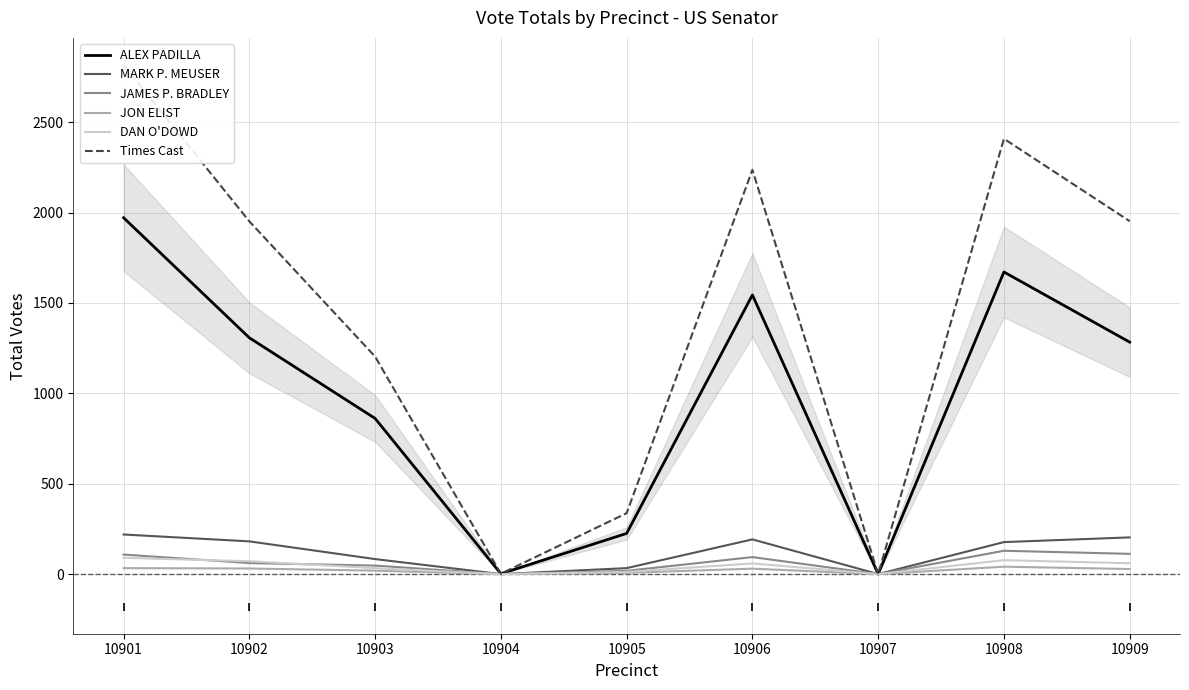

True or false: Times Cast has a value of 3470 at 10902.

False